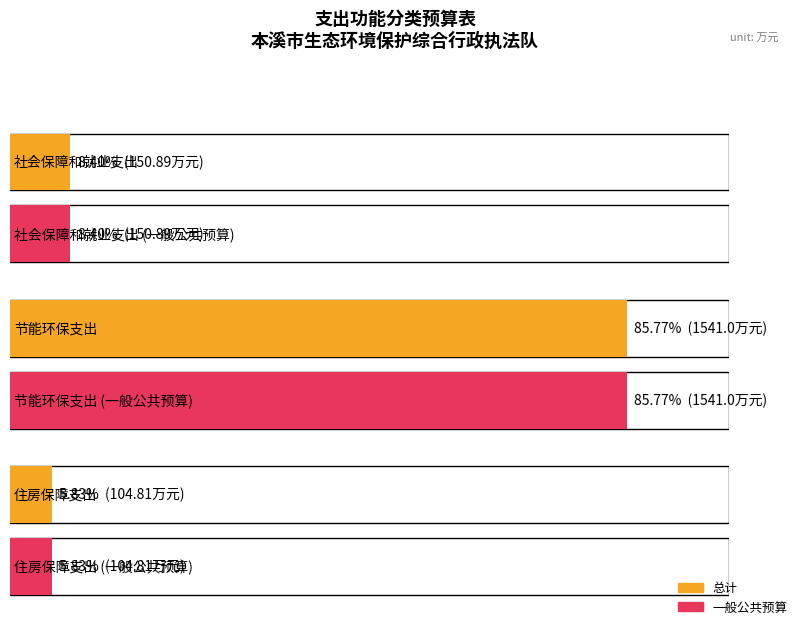

How many data points does each series have?

3